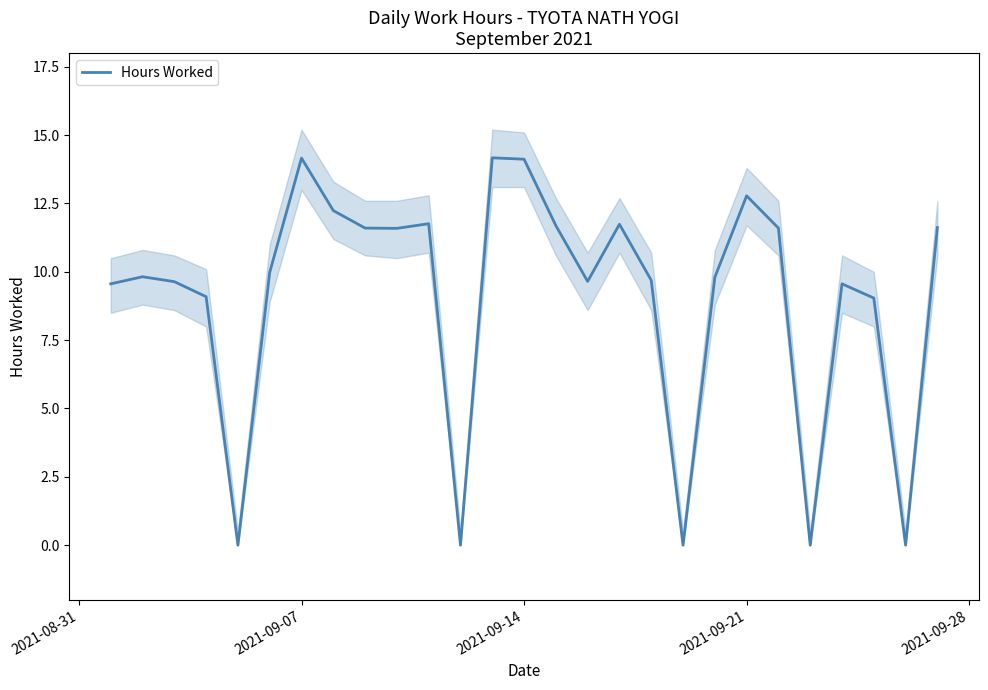

How many interior local peaks (higher than both neighbors) does the data have?

7